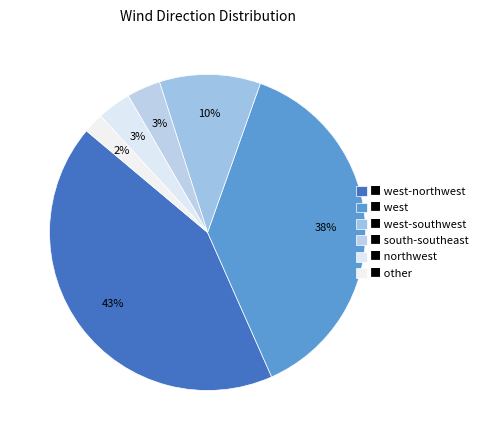

How many slices are in this pie chart?

6